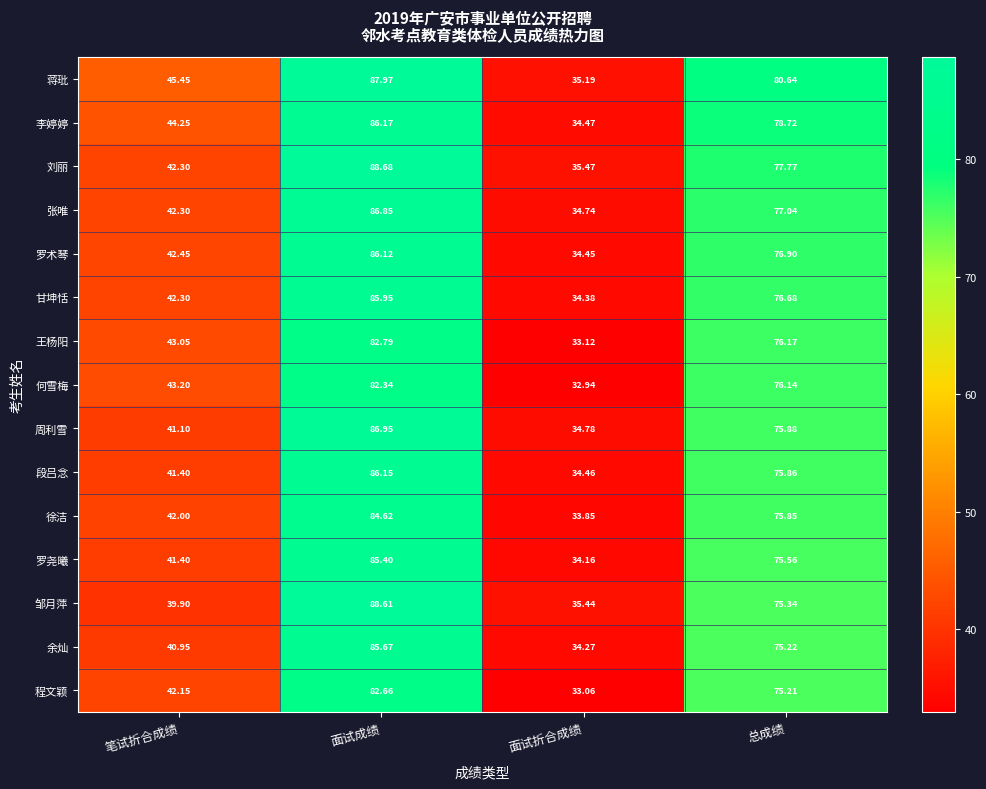

At how many categories does at least one series exceed 43?

3